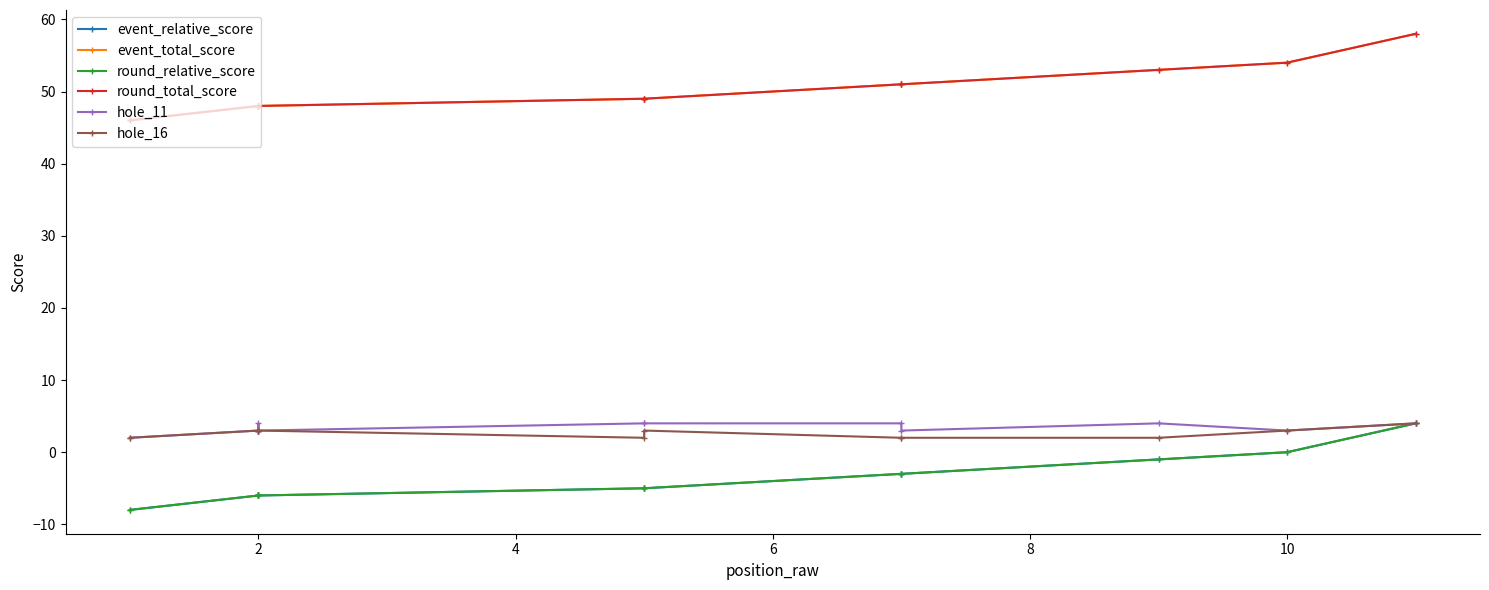

What is the difference between the second highest and minimum values in the event_relative_score series?

8